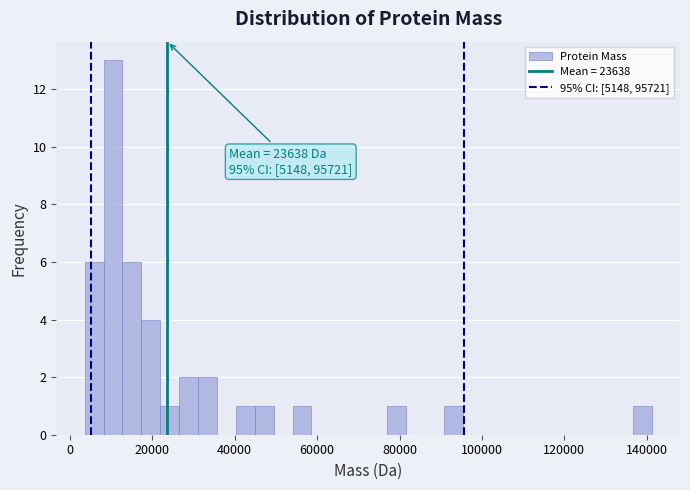

Around what value on the x-axis is the tallest bar? Give the approximate position of its centre, as read against the axis.

10000